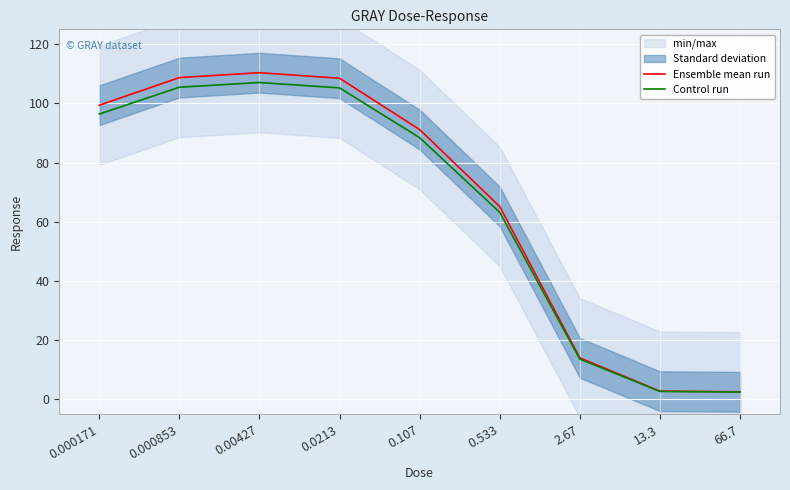

At which label does Control run reach its minimum?

66.7